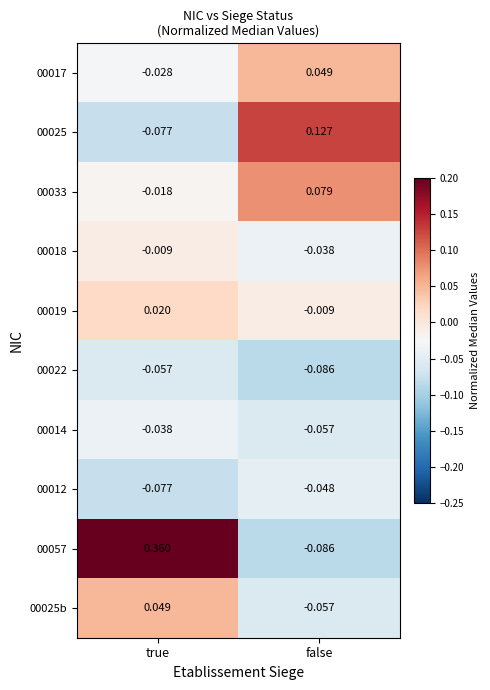

At which label does 00025 reach its peak?

false